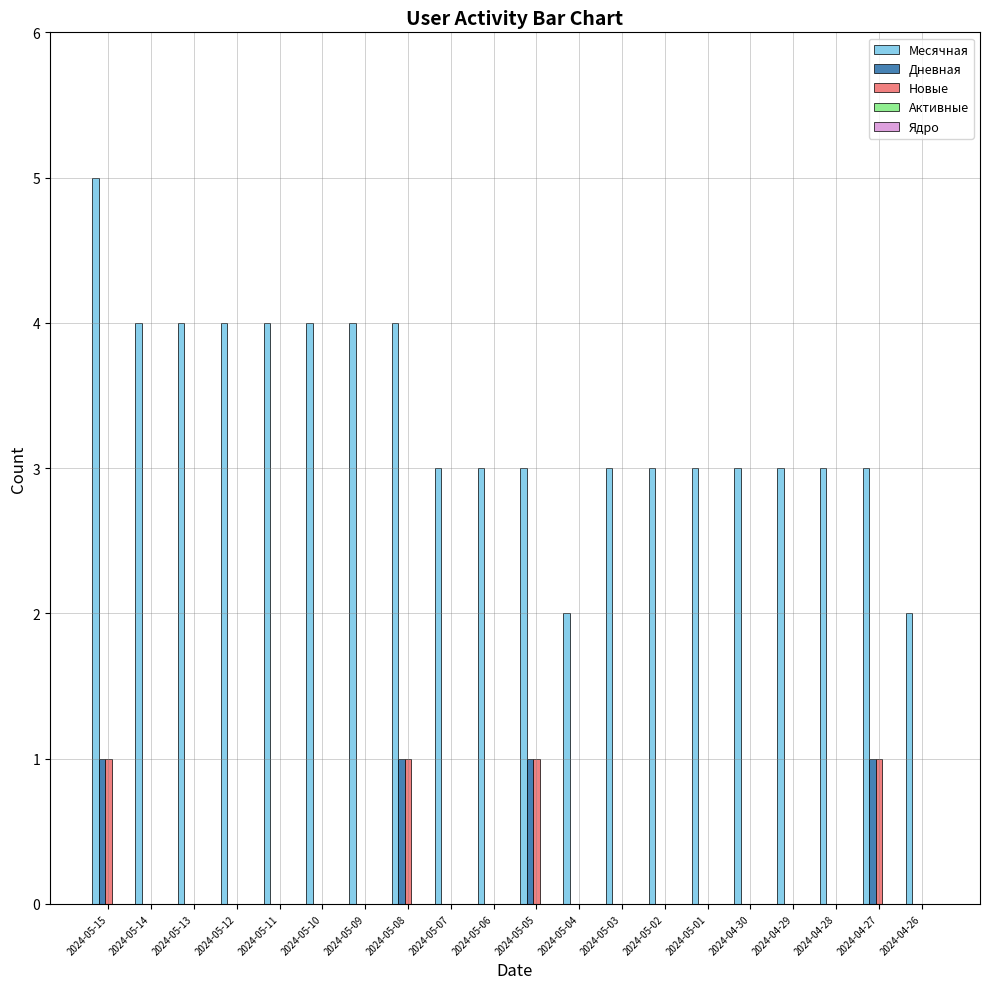

What is the total value across all series at 2024-05-04?

2